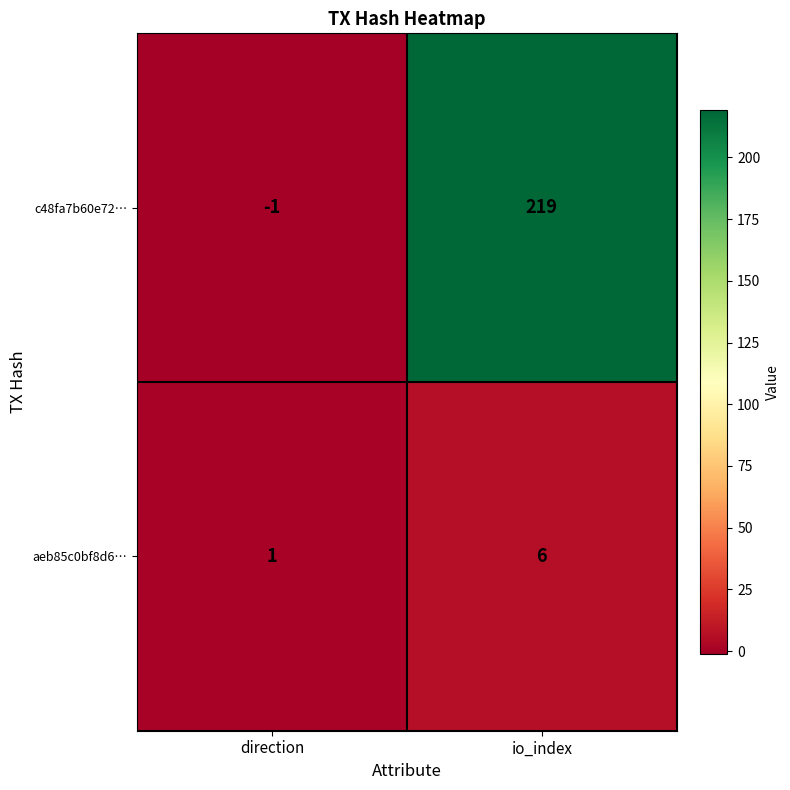

Which series has the largest range (max minus min)?

c48fa7b60e72…